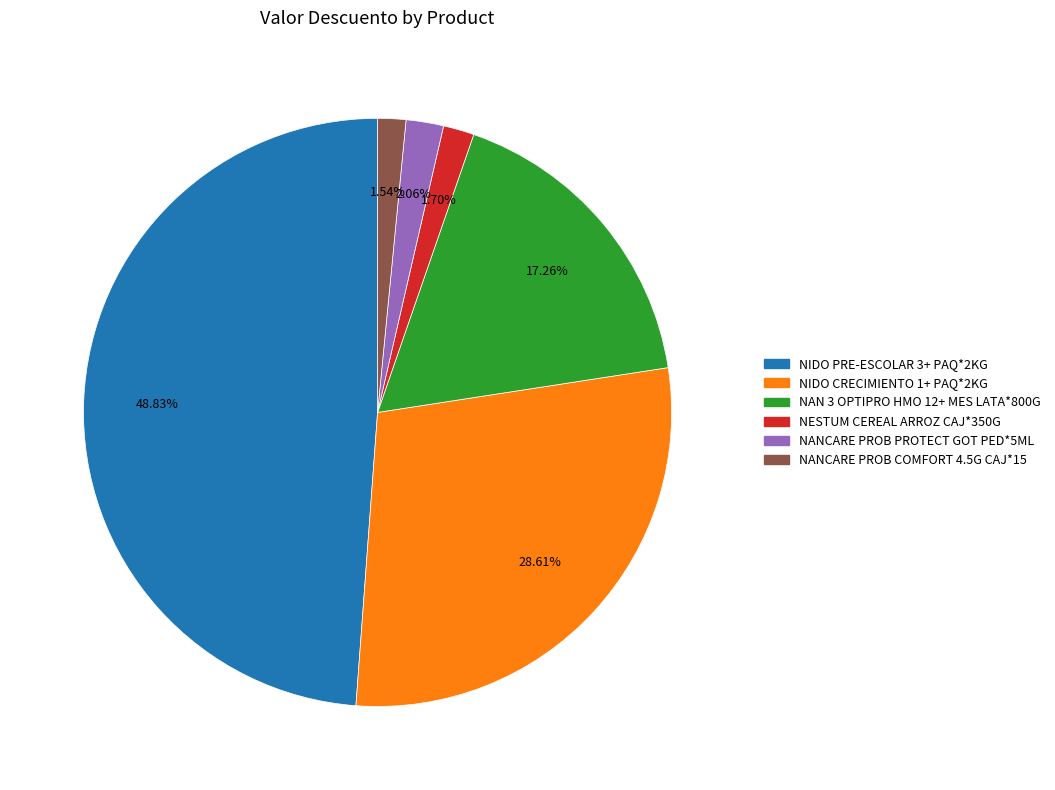

Count the number of slices in the pie.

6